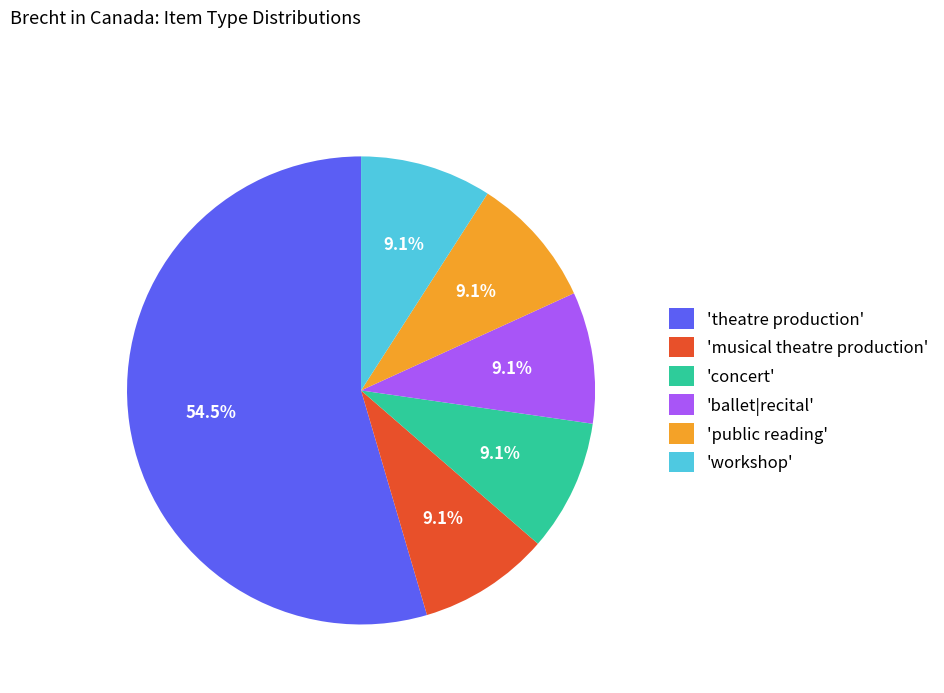

How many segments does this pie chart have?

6